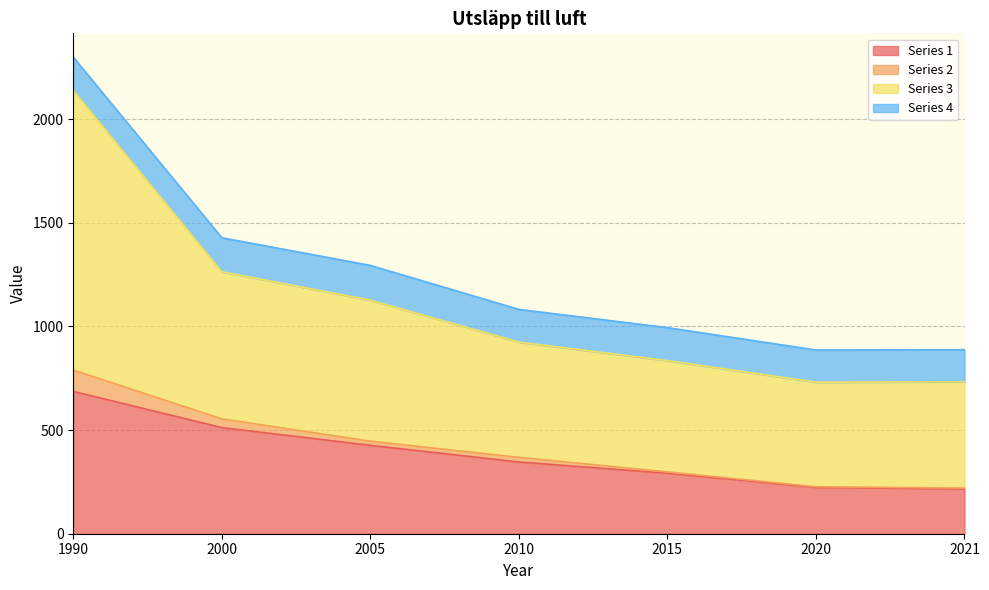

True or false: Series 2 has more than 1 interior local peaks.

False